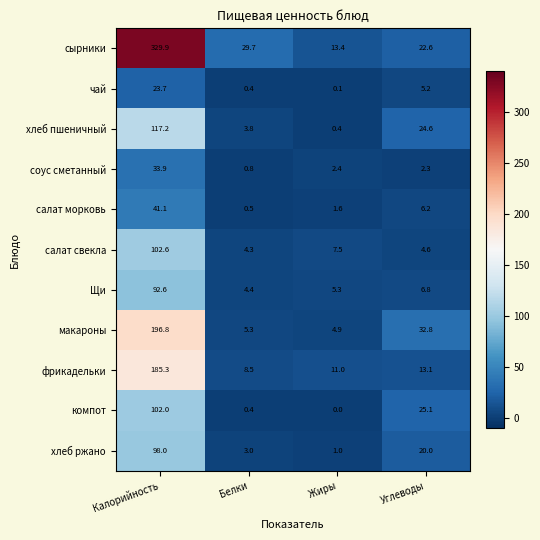

Which series has the largest range (max minus min)?

сырники